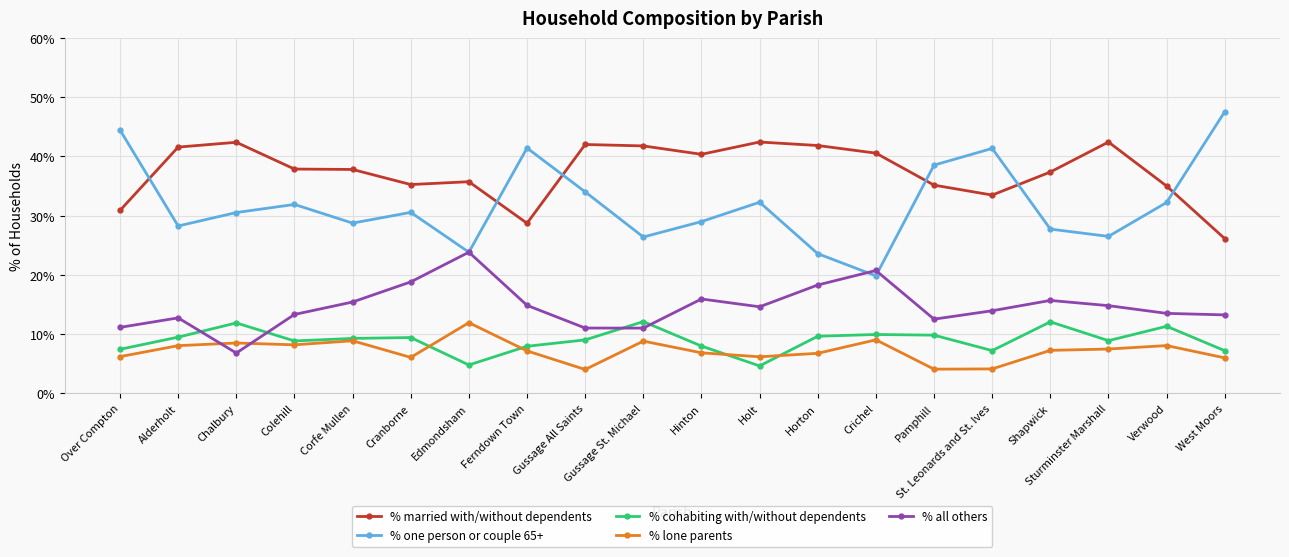

What is the lowest value of the % one person or couple 65+ series?

19.8